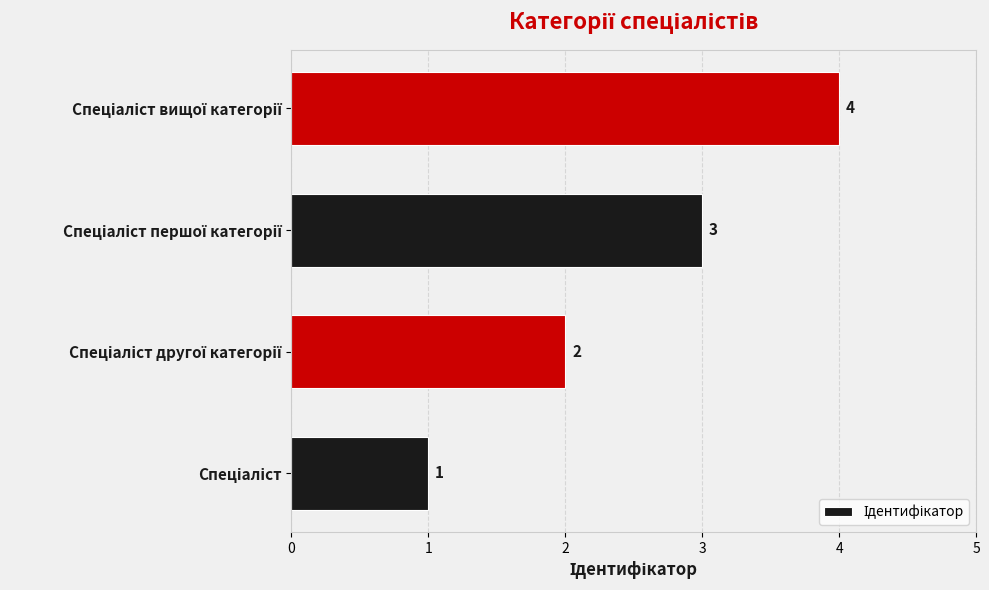

What is the smallest value displayed?

1